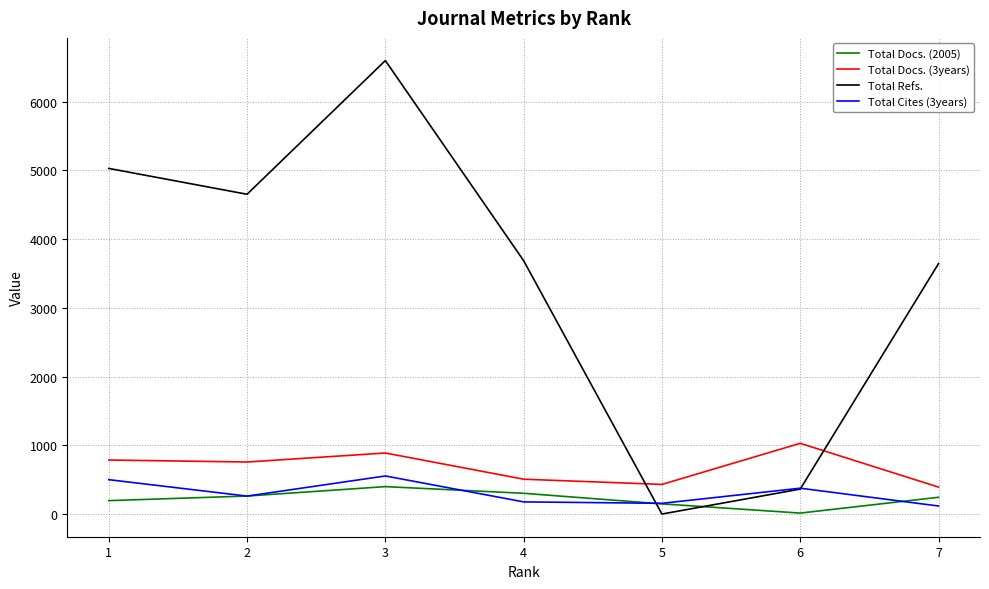

Which series has the largest range (max minus min)?

Total Refs.